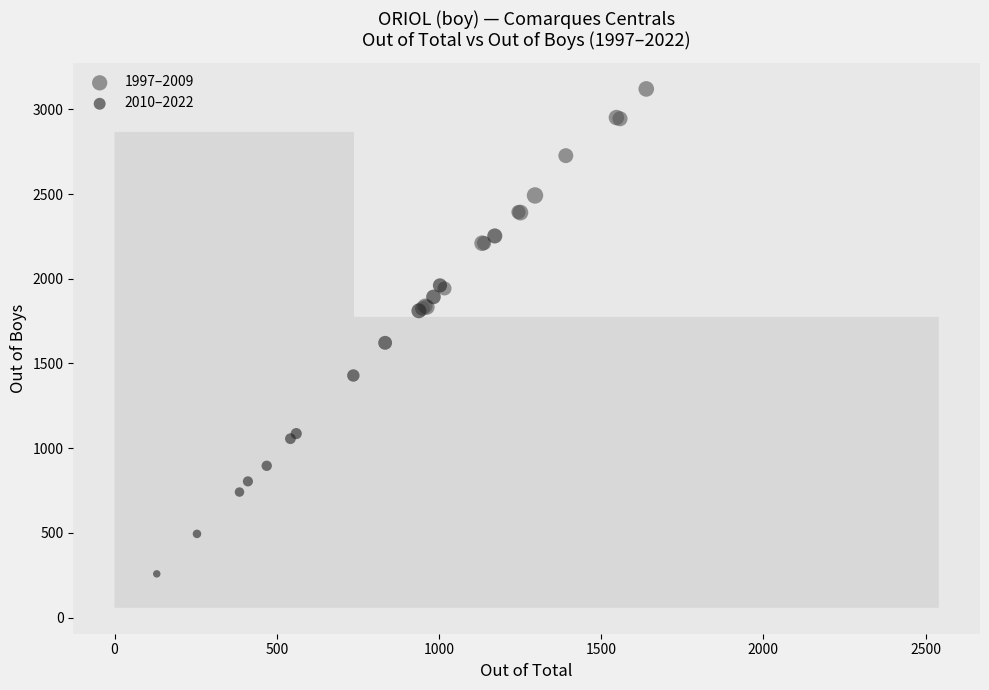

Which series contains the highest Y value?

1997–2009